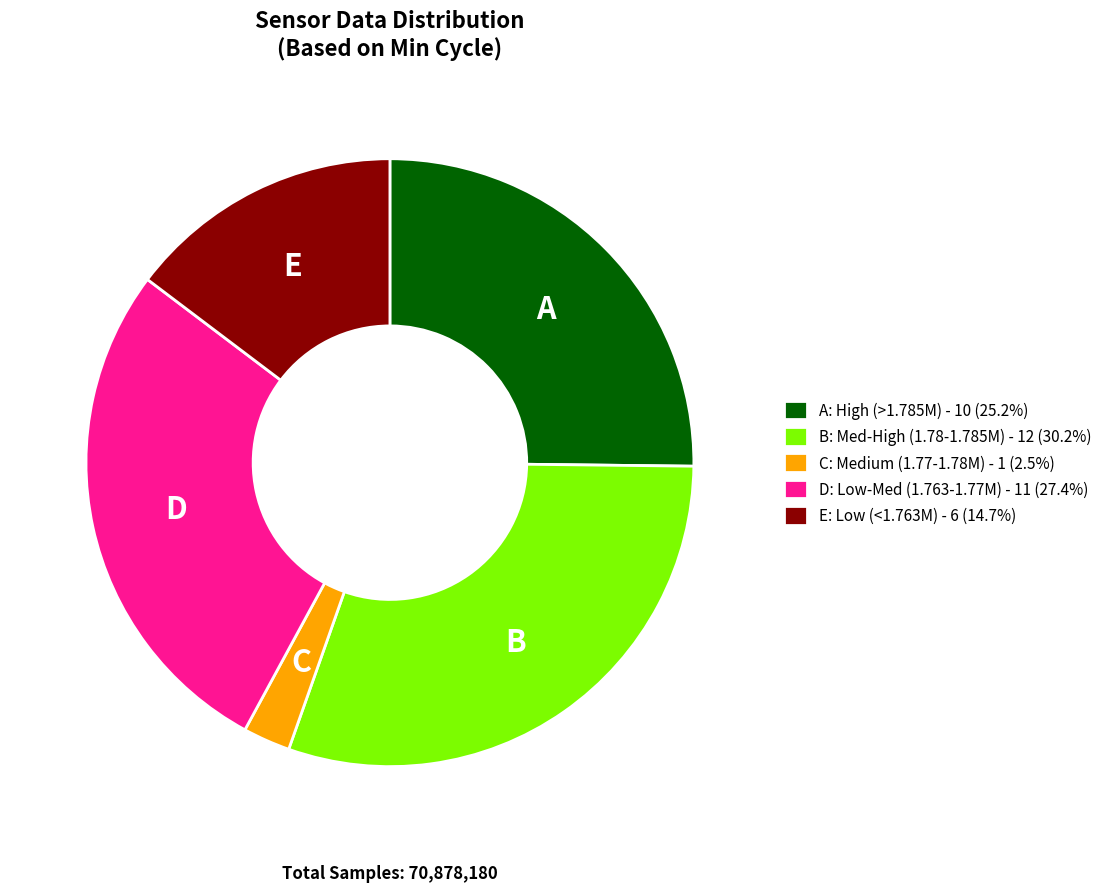

How many slices are in this pie chart?

5